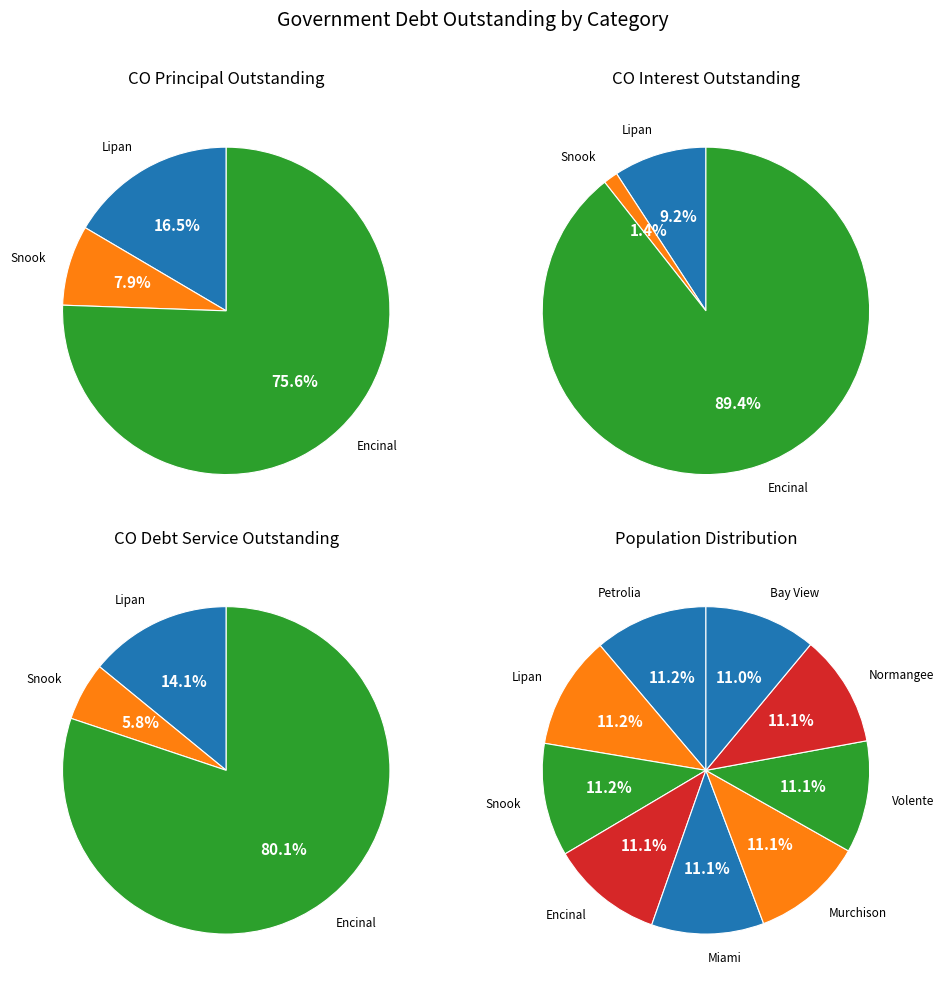

How many segments does this pie chart have?

9